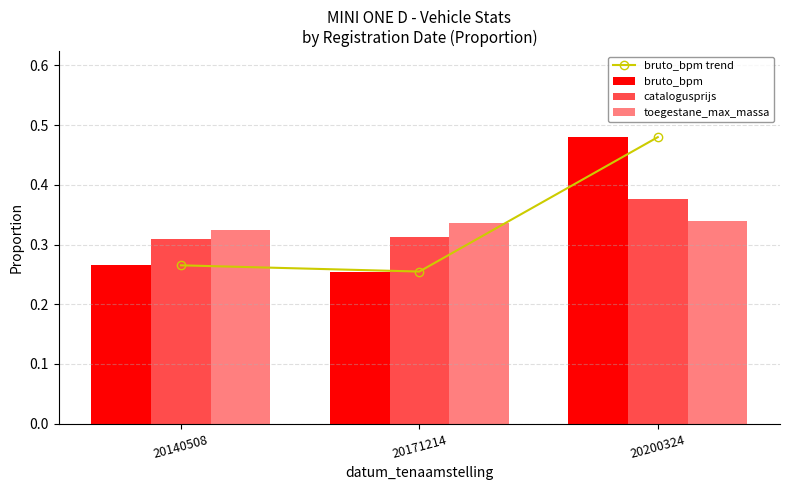

What is the sum of the catalogusprijs values at 20140508 and 20200324?

0.7